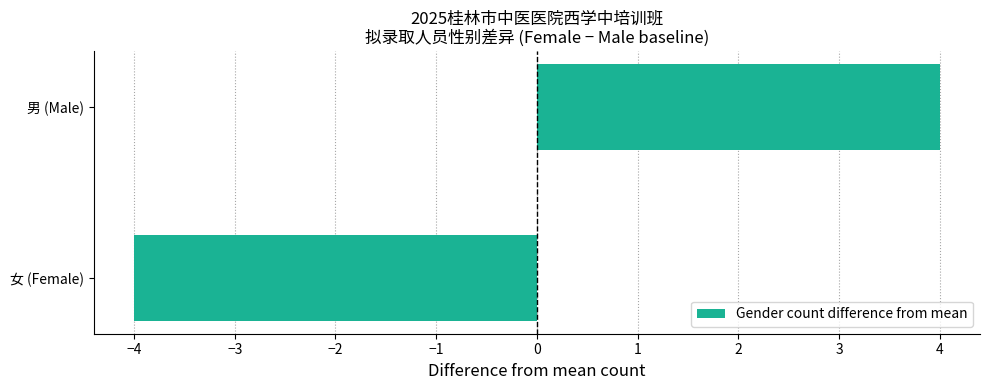

Which has a higher value, 女 (Female) or 男 (Male)?

男 (Male)